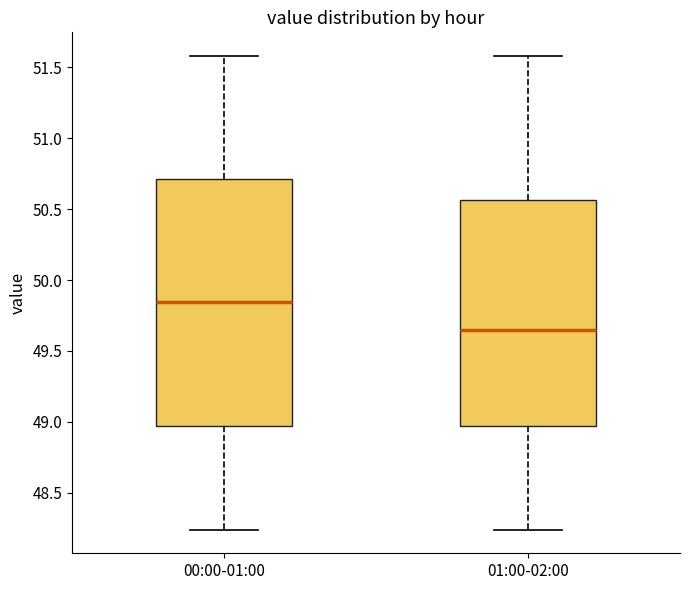

Which box's median line is the highest?

00:00-01:00